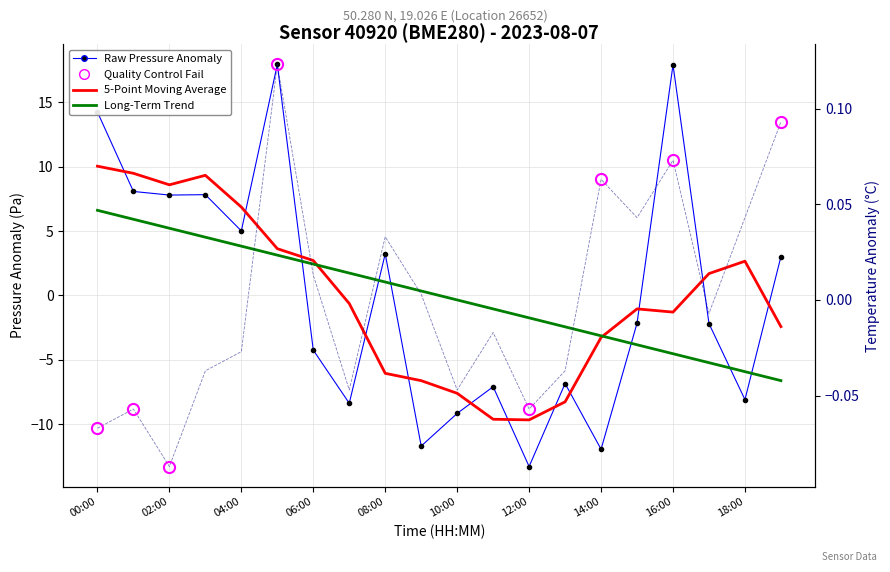

At how many categories does at least one series exceed 3?

9